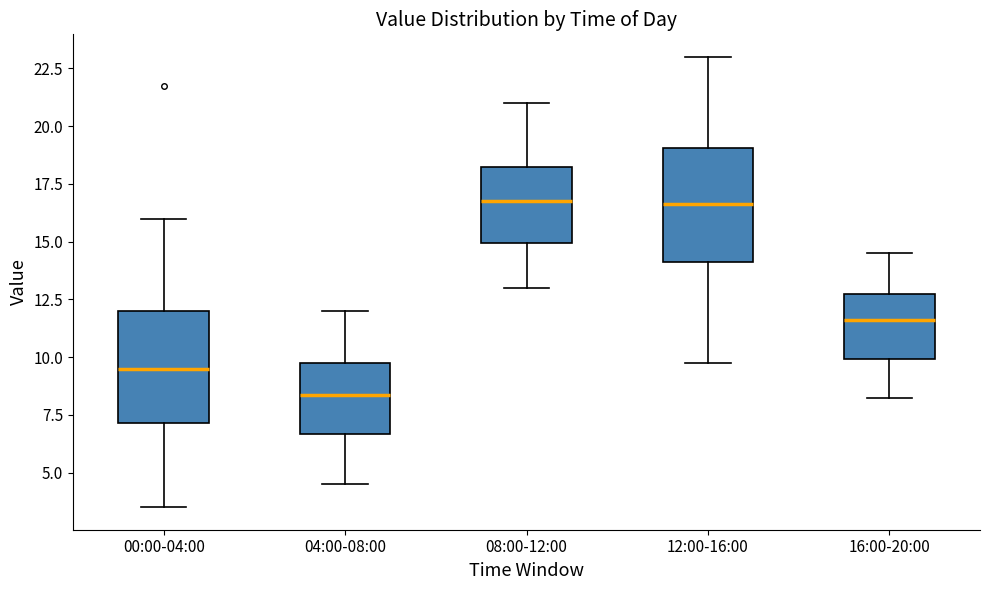

Where does the lower whisker of the box for 00:00-04:00 end on the y-axis? The values are not printed on the chart, so give them approximately, as read against the axis.

3.5